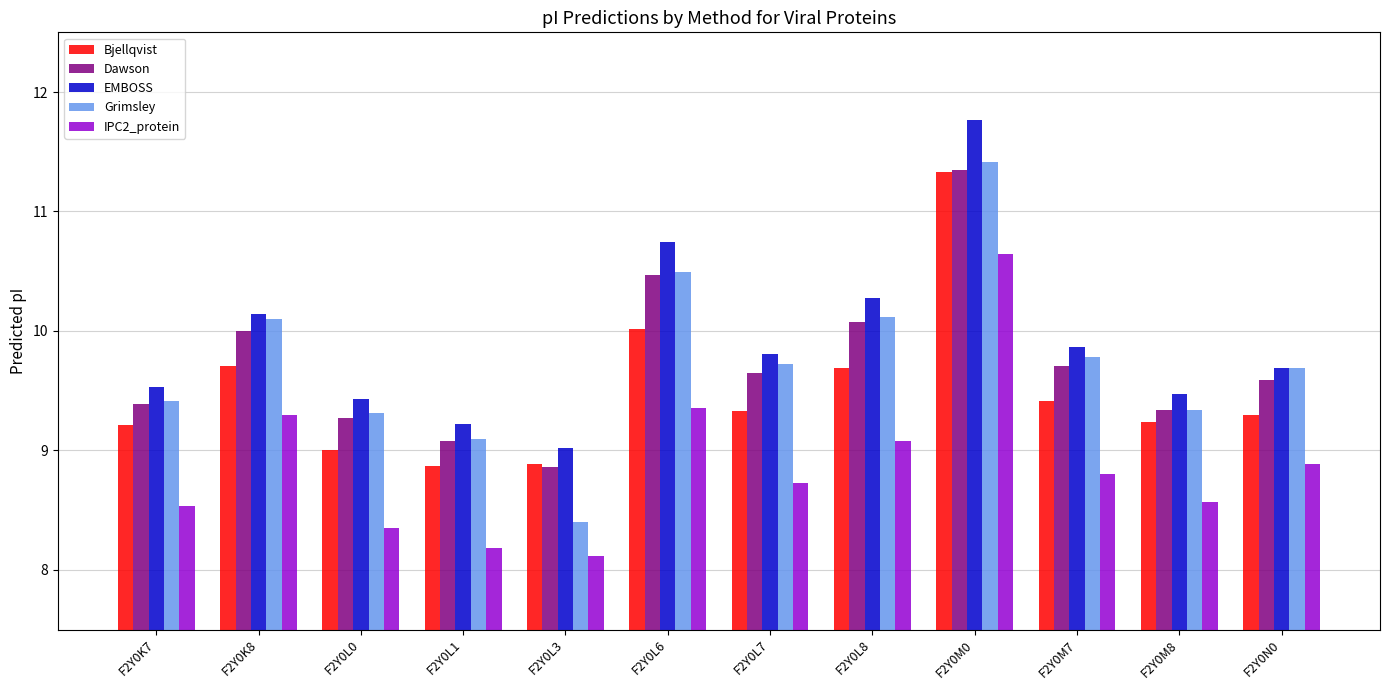

At which category does the chart reach its peak across all series?

F2Y0M0